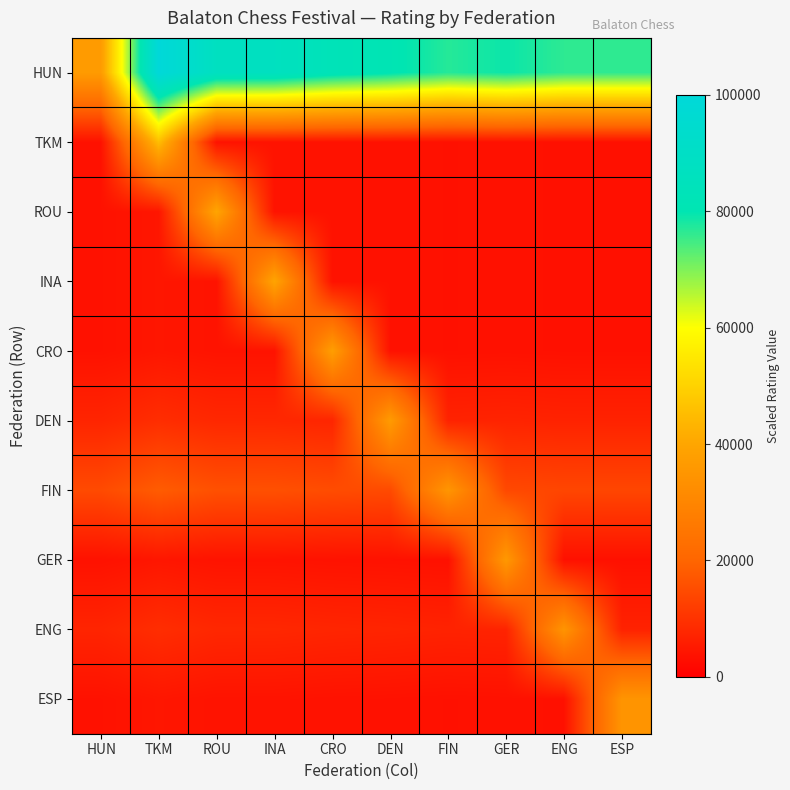

Reading right to left, what are all the values shown in this chart?

HUN: ESP=76250.0	ENG=76350.8	GER=79112.9	FIN=77006.0	DEN=80766.1	CRO=83024.2	INA=86975.8	ROU=87419.4	TKM=100000.0	HUN=36765.2
TKM: ESP=3465.9	ENG=3470.5	GER=3596.0	FIN=3500.3	DEN=3671.2	CRO=3773.8	INA=3953.4	ROU=3973.6	TKM=45454.5	HUN=3676.5
ROU: ESP=3465.9	ENG=3470.5	GER=3596.0	FIN=3500.3	DEN=3671.2	CRO=3773.8	INA=3953.4	ROU=39736.1	TKM=4545.5	HUN=3676.5
INA: ESP=3465.9	ENG=3470.5	GER=3596.0	FIN=3500.3	DEN=3671.2	CRO=3773.8	INA=39534.5	ROU=3973.6	TKM=4545.5	HUN=3676.5
CRO: ESP=3465.9	ENG=3470.5	GER=3596.0	FIN=3500.3	DEN=3671.2	CRO=37738.3	INA=3953.4	ROU=3973.6	TKM=4545.5	HUN=3676.5
DEN: ESP=6931.8	ENG=6941.0	GER=7192.1	FIN=7000.5	DEN=36711.9	CRO=7547.7	INA=7906.9	ROU=7947.2	TKM=9090.9	HUN=7353.0
FIN: ESP=13863.6	ENG=13882.0	GER=14384.2	FIN=35002.7	DEN=14684.8	CRO=15095.3	INA=15813.8	ROU=15894.4	TKM=18181.8	HUN=14706.1
GER: ESP=3465.9	ENG=3470.5	GER=35960.4	FIN=3500.3	DEN=3671.2	CRO=3773.8	INA=3953.4	ROU=3973.6	TKM=4545.5	HUN=3676.5
ENG: ESP=6931.8	ENG=34704.9	GER=7192.1	FIN=7000.5	DEN=7342.4	CRO=7547.7	INA=7906.9	ROU=7947.2	TKM=9090.9	HUN=7353.0
ESP: ESP=34659.1	ENG=3470.5	GER=3596.0	FIN=3500.3	DEN=3671.2	CRO=3773.8	INA=3953.4	ROU=3973.6	TKM=4545.5	HUN=3676.5